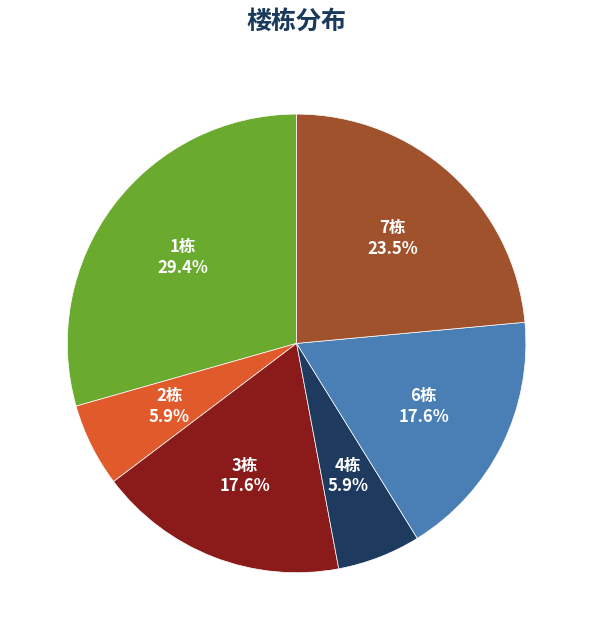

How many segments does this pie chart have?

6